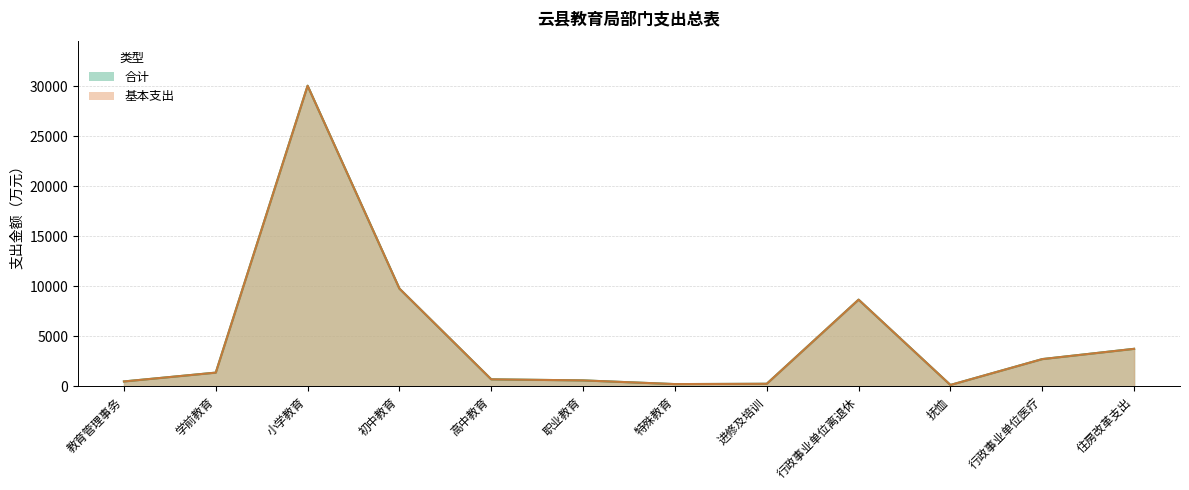

What is the average value of the 合计 series?

4888.3